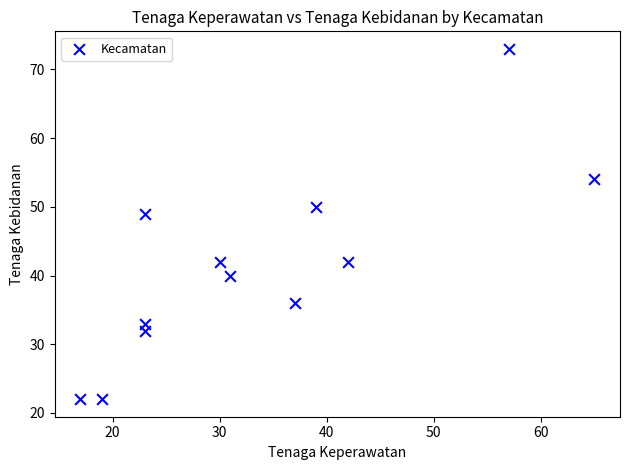

What is the range of X values (max minus min)?

48